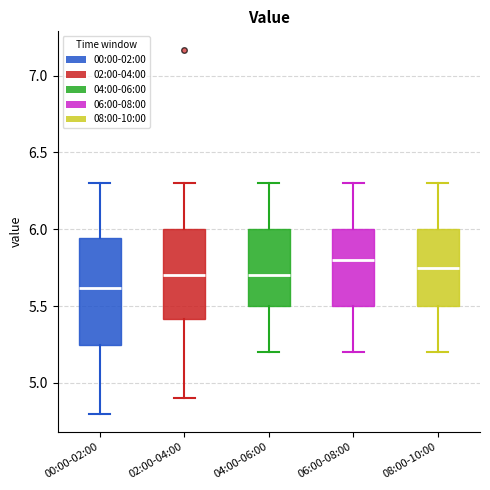

Reading left to right, transcribe this box plot: for each box, give where its median line is, the range the box spans, and where its two whiskers end, as read against the y-axis. The values are not printed on the chart, so give them approximately, as read against the axis.

00:00-02:00: median 5.60, box 5.25 to 5.95, whiskers 4.80 to 6.30
02:00-04:00: median 5.70, box 5.40 to 6.00, whiskers 4.90 to 6.30
04:00-06:00: median 5.70, box 5.50 to 6.00, whiskers 5.20 to 6.30
06:00-08:00: median 5.80, box 5.50 to 6.00, whiskers 5.20 to 6.30
08:00-10:00: median 5.75, box 5.50 to 6.00, whiskers 5.20 to 6.30